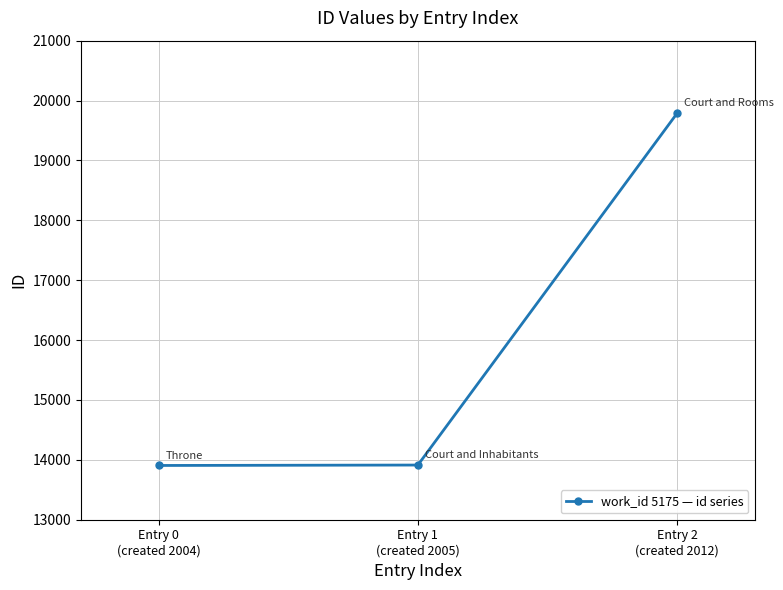

True or false: the data shows 5448 at Entry 0
(created 2004).

False